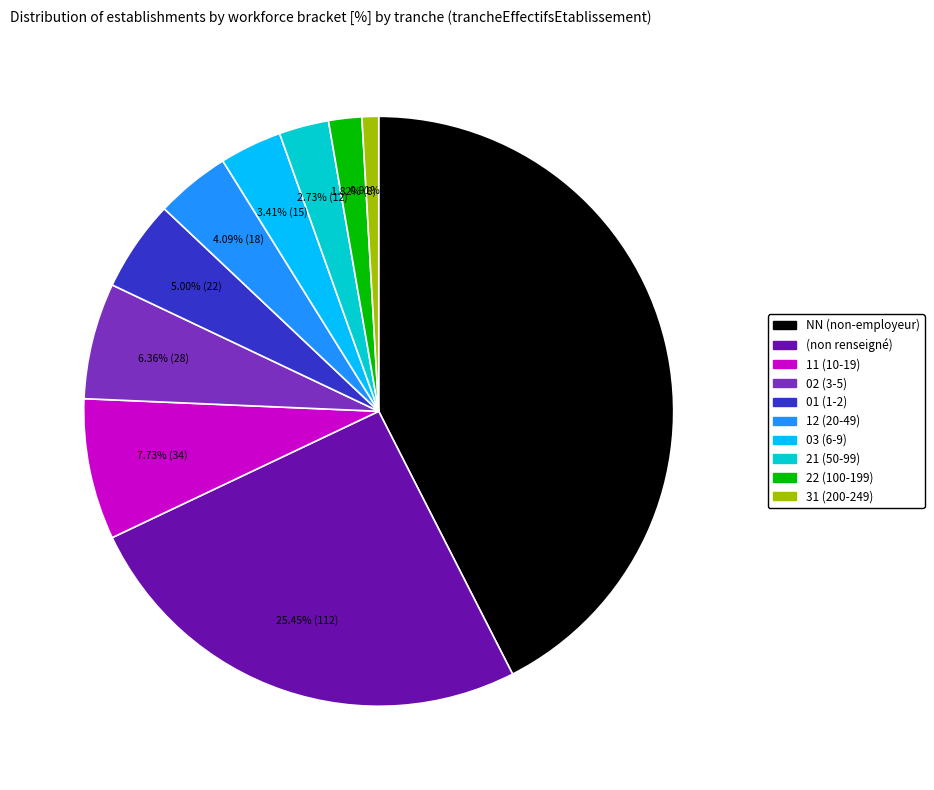

Does any single category account for the majority?

No